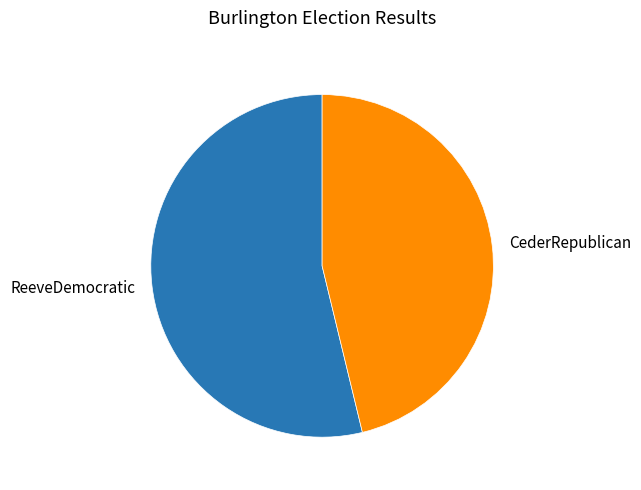

Is there any slice that represents more than half of the pie?

Yes